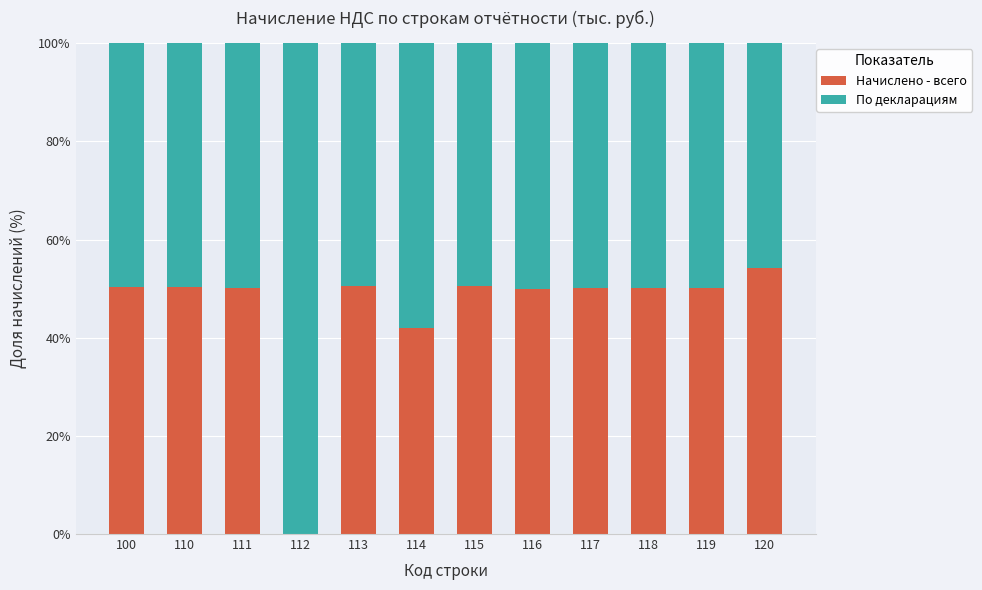

The value of Начислено - всего at 100 is 89.3. True or false?

False